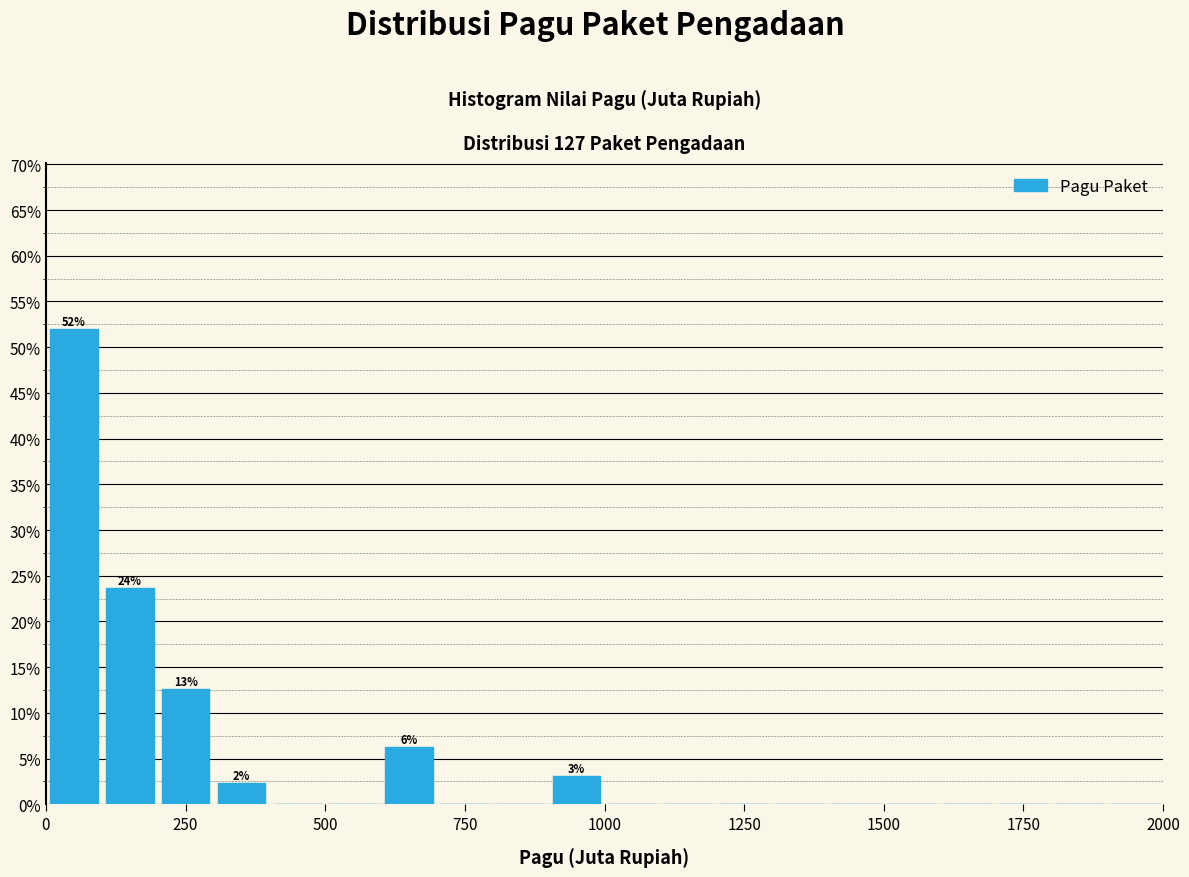

Around what value on the x-axis is the tallest bar? Give the approximate position of its centre, as read against the axis.

50